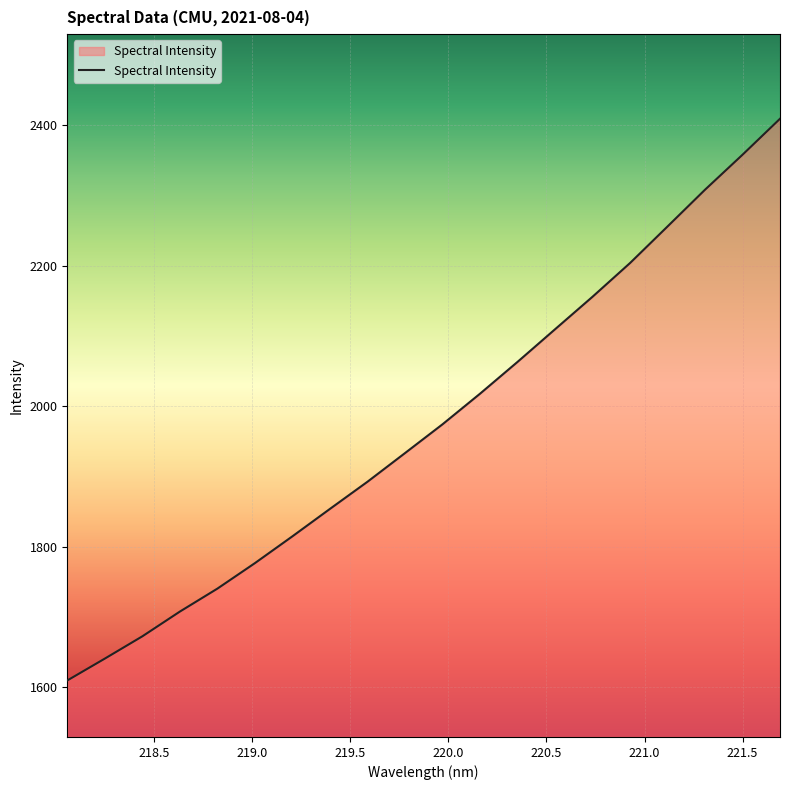

What is the average value?

1974.7